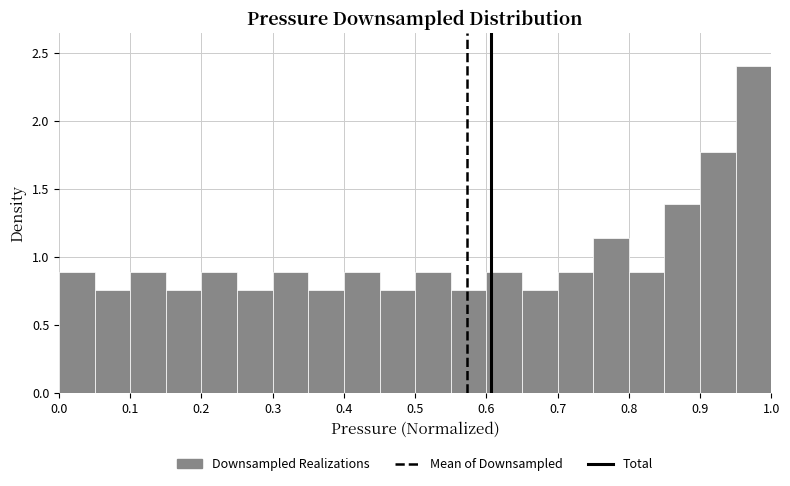

What is the height of the bar covering 0.85 to 0.90 on the x-axis? The values are not printed on the chart, so give them approximately, as read against the axis.

1.40